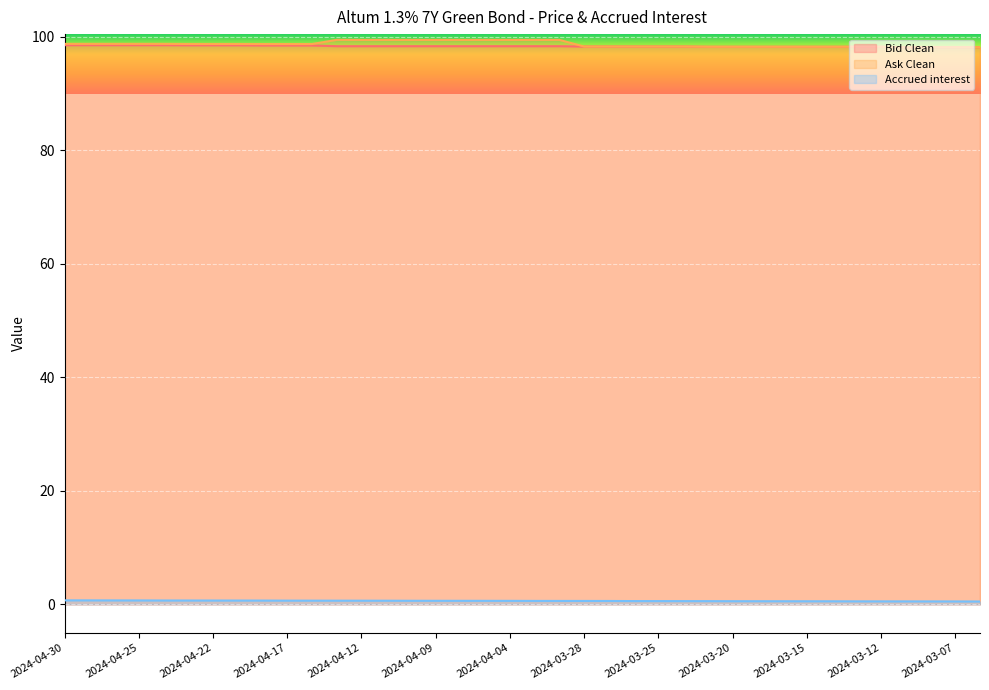

Which category has the highest value across all series?

2024-04-15